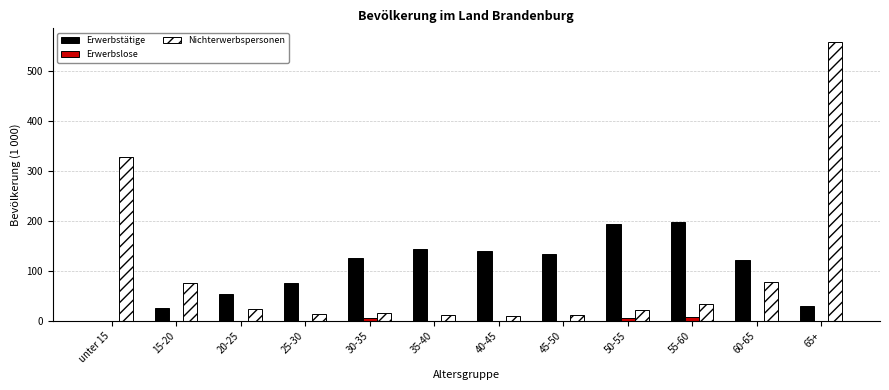

Between 60-65 and 65+, which series saw the biggest shift?

Nichterwerbspersonen